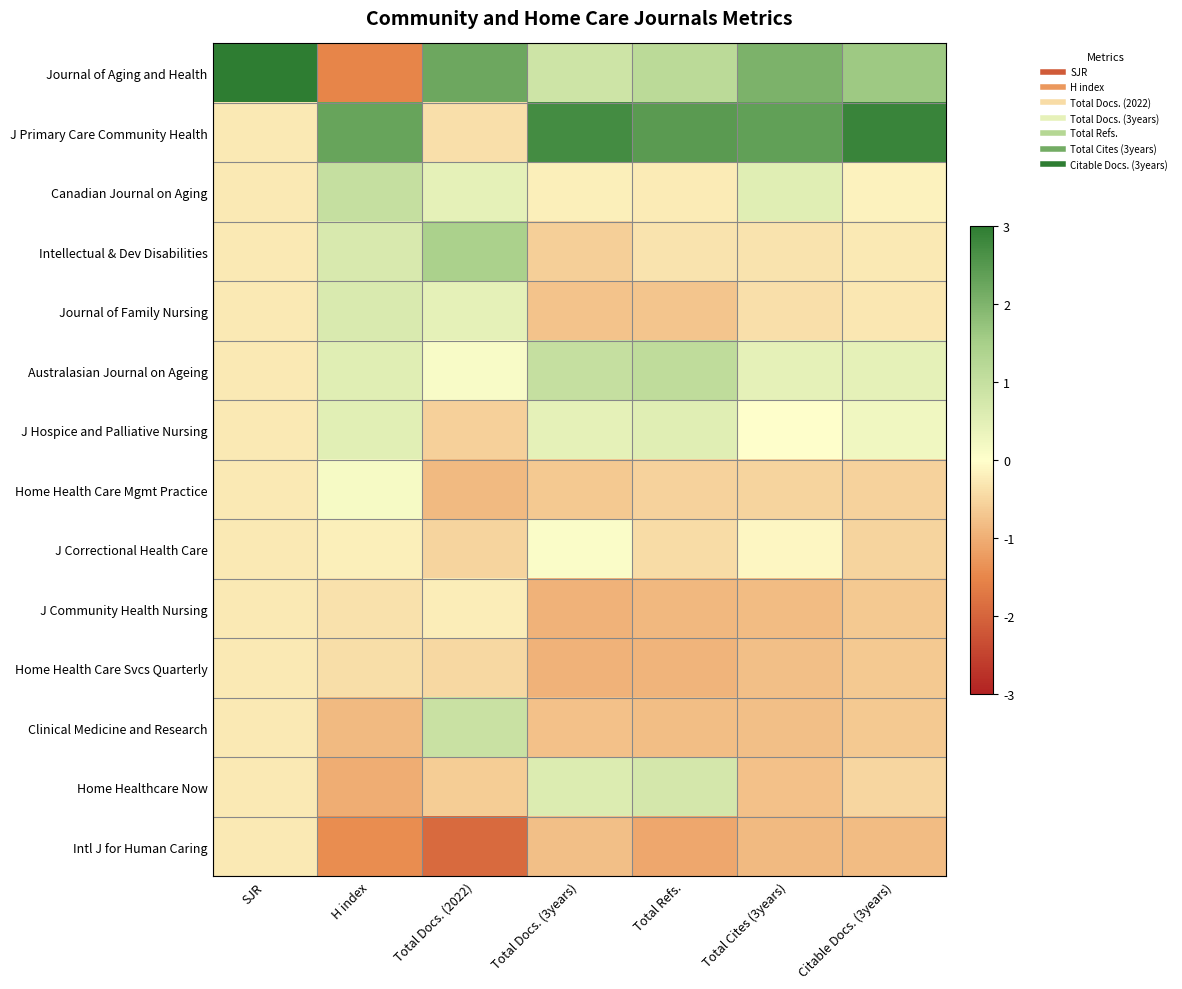

Reading right to left, transcribe all the data shown in this chart.

Journal of Aging and Health: Citable Docs. (3years)=1.6	Total Cites (3years)=2.0	Total Refs.=1.2	Total Docs. (3years)=0.8	Total Docs. (2022)=2.2	H index=-1.5	SJR=3.0
J Primary Care Community Health: Citable Docs. (3years)=2.9	Total Cites (3years)=2.4	Total Refs.=2.5	Total Docs. (3years)=2.7	Total Docs. (2022)=-0.4	H index=2.3	SJR=-0.3
Canadian Journal on Aging: Citable Docs. (3years)=-0.2	Total Cites (3years)=0.5	Total Refs.=-0.2	Total Docs. (3years)=-0.2	Total Docs. (2022)=0.4	H index=1.0	SJR=-0.3
Intellectual & Dev Disabilities: Citable Docs. (3years)=-0.3	Total Cites (3years)=-0.3	Total Refs.=-0.3	Total Docs. (3years)=-0.6	Total Docs. (2022)=1.4	H index=0.7	SJR=-0.3
Journal of Family Nursing: Citable Docs. (3years)=-0.3	Total Cites (3years)=-0.4	Total Refs.=-0.7	Total Docs. (3years)=-0.7	Total Docs. (2022)=0.4	H index=0.7	SJR=-0.3
Australasian Journal on Ageing: Citable Docs. (3years)=0.4	Total Cites (3years)=0.4	Total Refs.=1.1	Total Docs. (3years)=1.0	Total Docs. (2022)=0.1	H index=0.5	SJR=-0.3
J Hospice and Palliative Nursing: Citable Docs. (3years)=0.2	Total Cites (3years)=0.0	Total Refs.=0.5	Total Docs. (3years)=0.4	Total Docs. (2022)=-0.6	H index=0.5	SJR=-0.3
Home Health Care Mgmt Practice: Citable Docs. (3years)=-0.6	Total Cites (3years)=-0.5	Total Refs.=-0.6	Total Docs. (3years)=-0.7	Total Docs. (2022)=-0.9	H index=0.2	SJR=-0.3
J Correctional Health Care: Citable Docs. (3years)=-0.5	Total Cites (3years)=-0.1	Total Refs.=-0.4	Total Docs. (3years)=0.1	Total Docs. (2022)=-0.5	H index=-0.2	SJR=-0.3
J Community Health Nursing: Citable Docs. (3years)=-0.7	Total Cites (3years)=-0.8	Total Refs.=-0.9	Total Docs. (3years)=-1.0	Total Docs. (2022)=-0.2	H index=-0.4	SJR=-0.3
Home Health Care Svcs Quarterly: Citable Docs. (3years)=-0.7	Total Cites (3years)=-0.8	Total Refs.=-0.9	Total Docs. (3years)=-1.0	Total Docs. (2022)=-0.5	H index=-0.4	SJR=-0.3
Clinical Medicine and Research: Citable Docs. (3years)=-0.7	Total Cites (3years)=-0.8	Total Refs.=-0.8	Total Docs. (3years)=-0.8	Total Docs. (2022)=0.9	H index=-0.9	SJR=-0.3
Home Healthcare Now: Citable Docs. (3years)=-0.5	Total Cites (3years)=-0.8	Total Refs.=0.7	Total Docs. (3years)=0.6	Total Docs. (2022)=-0.6	H index=-1.0	SJR=-0.3
Intl J for Human Caring: Citable Docs. (3years)=-0.8	Total Cites (3years)=-0.9	Total Refs.=-1.1	Total Docs. (3years)=-0.8	Total Docs. (2022)=-1.9	H index=-1.4	SJR=-0.3